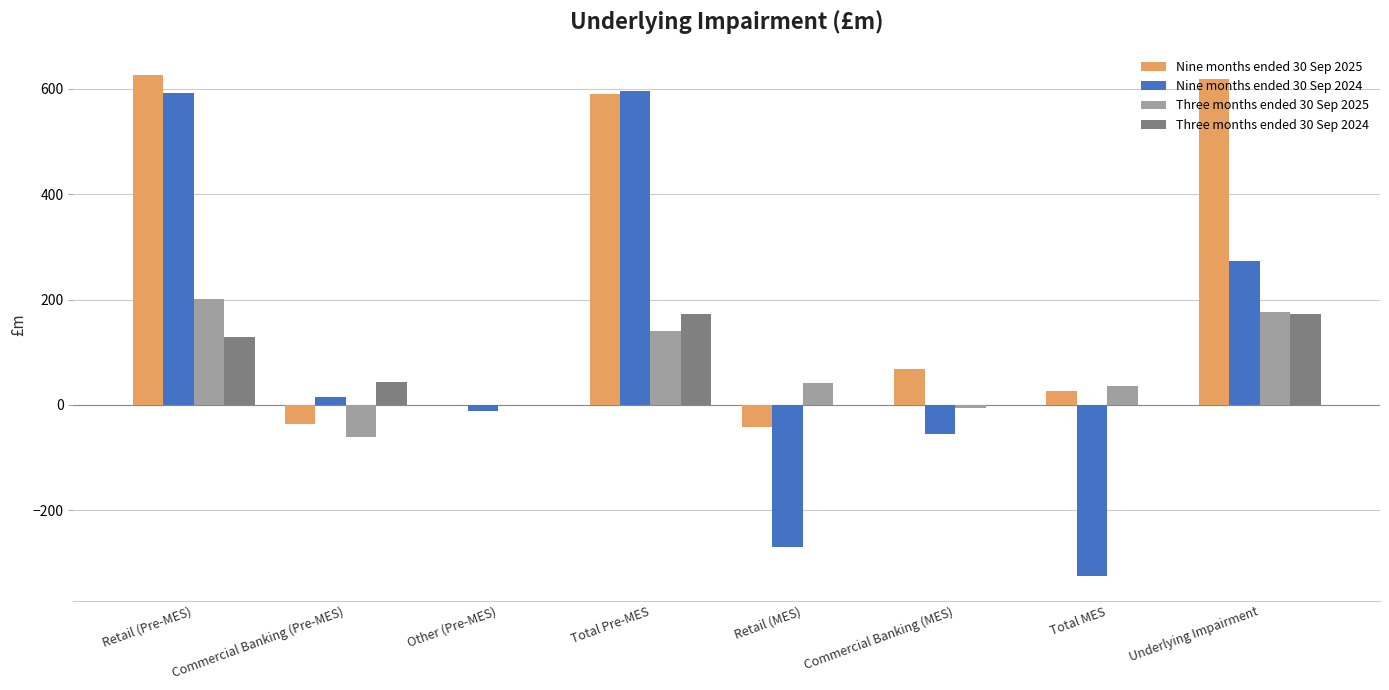

How many categories are shown in the chart?

8